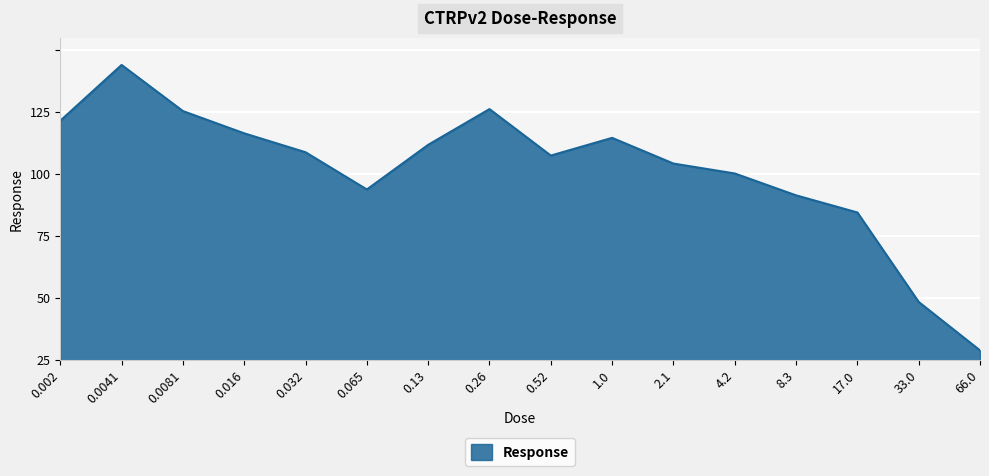

Does the chart have visible grid lines?

Yes